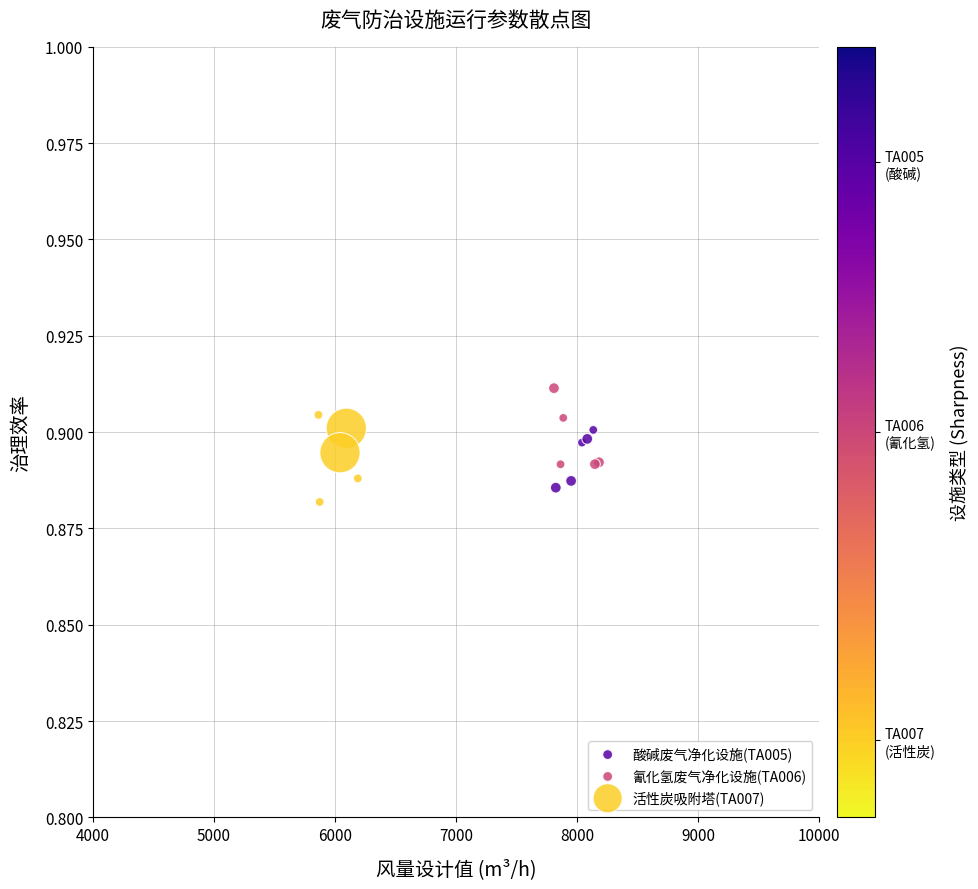

Which series has the largest Y range (max minus min)?

活性炭吸附塔(TA007)